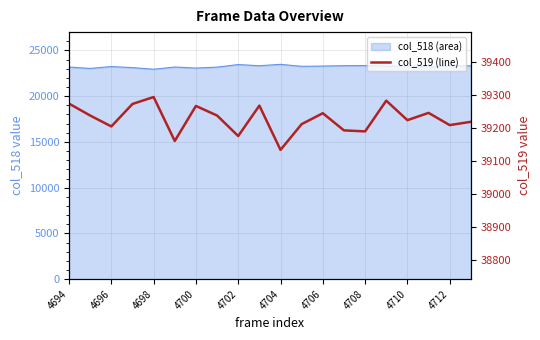

What is the difference between the maximum and minimum values?

160